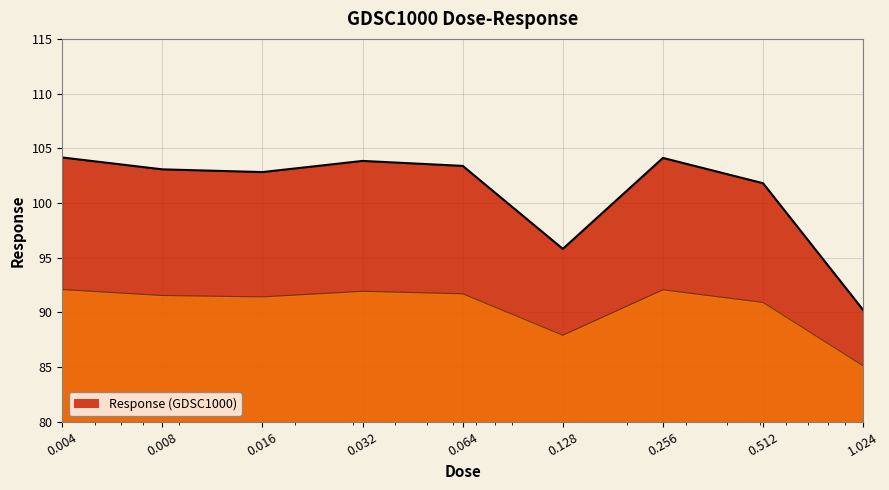

List the labels in order of value, smallest first.

1.024, 0.128, 0.512, 0.016, 0.008, 0.064, 0.032, 0.256, 0.004